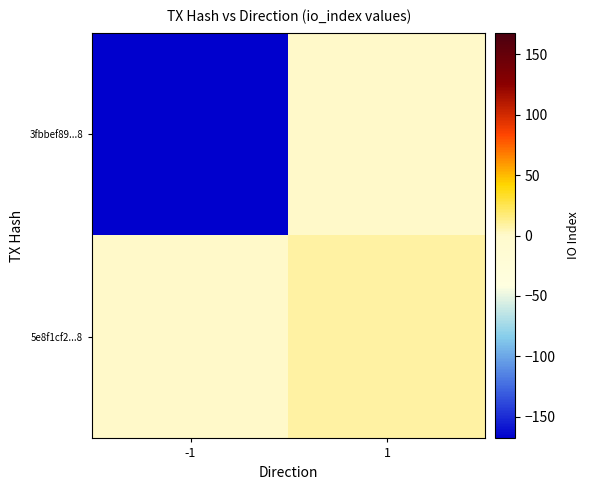

Reading right to left, transcribe all the data shown in this chart.

3fbbef89...8: 1=0	-1=-168
5e8f1cf2...8: 1=9	-1=0